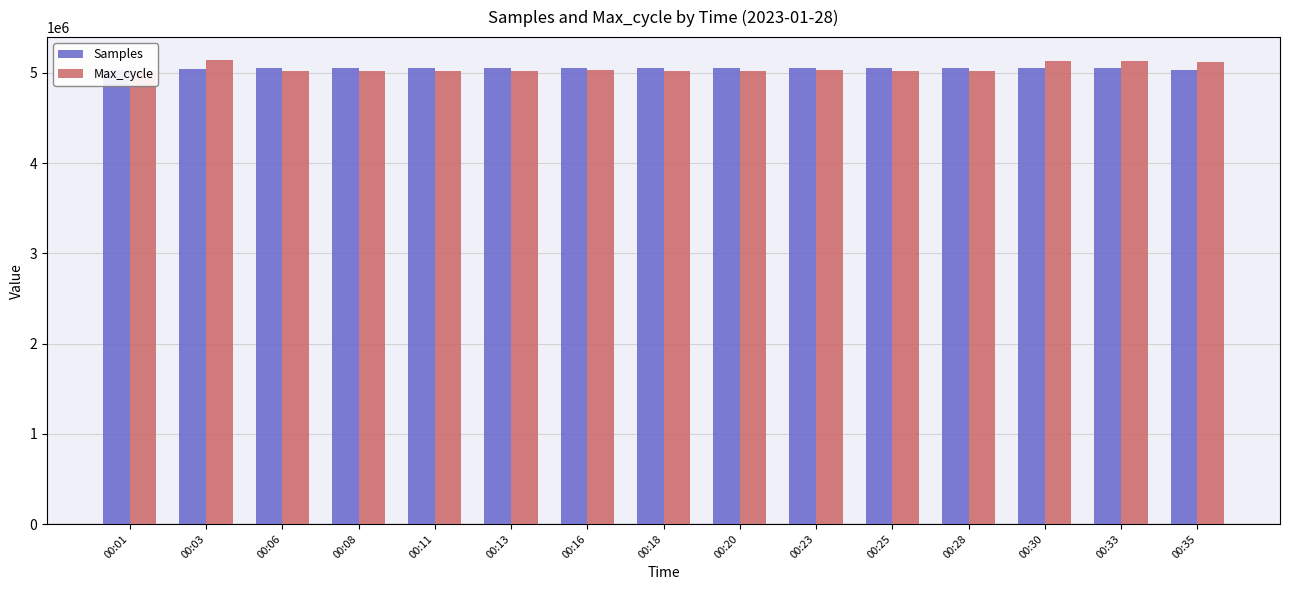

Count the number of data series in this chart.

2